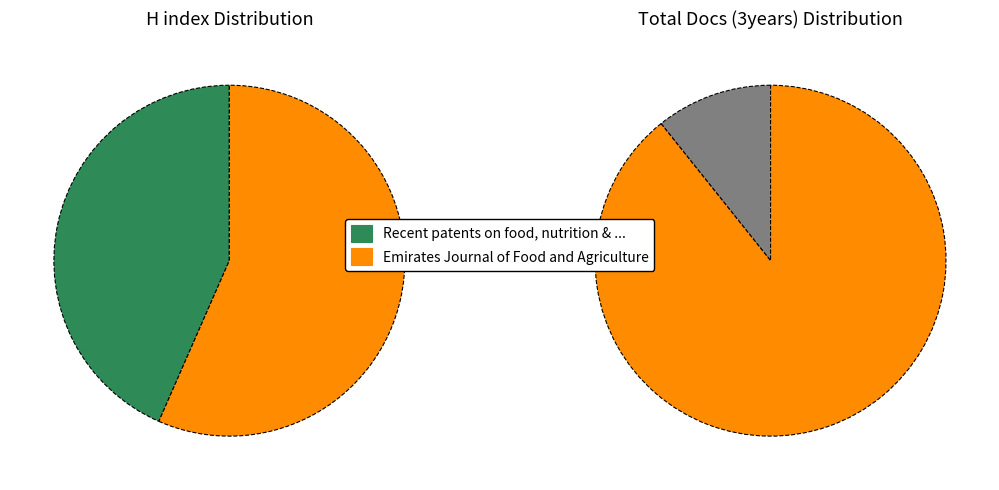

To the nearest percent, what is the difference between the largest and smallest slice percentages?

13%